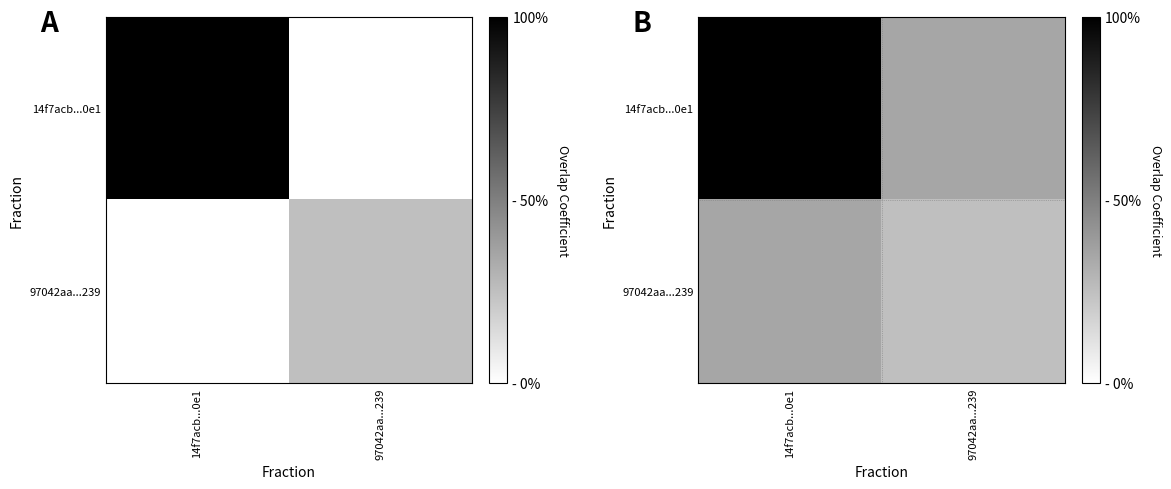

The value of 97042aa...239 at 14f7acb...0e1 is 0.6. True or false?

False